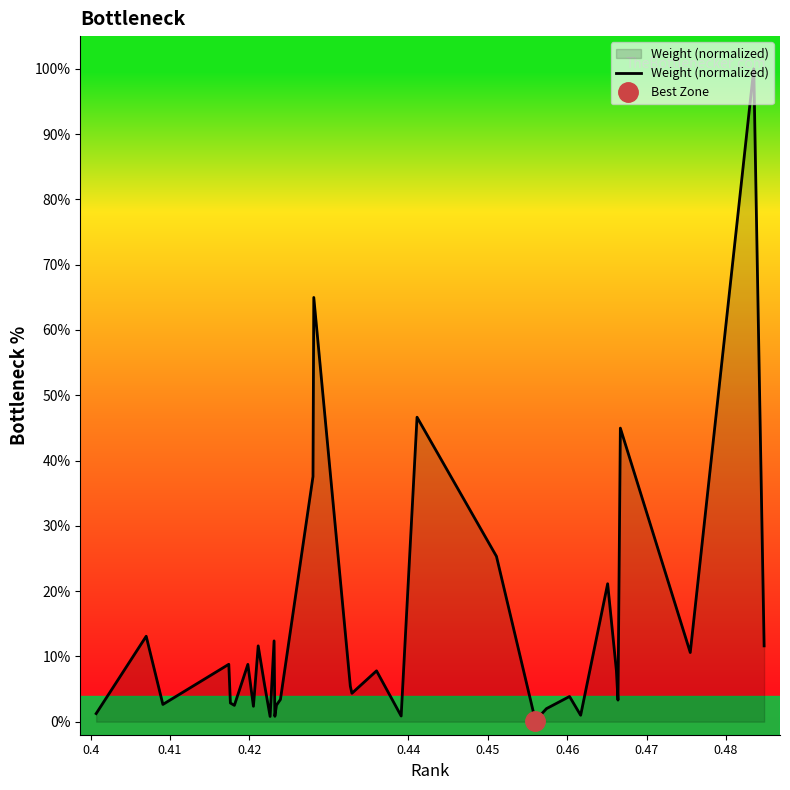

What is the highest value of the Weight (normalized) series?

100.0